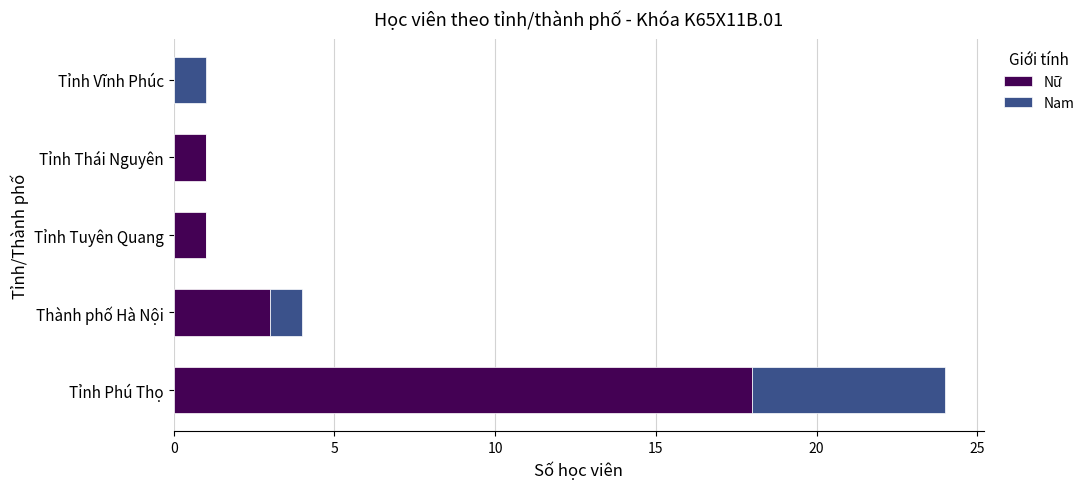

What is the sum of all Nữ values?

23